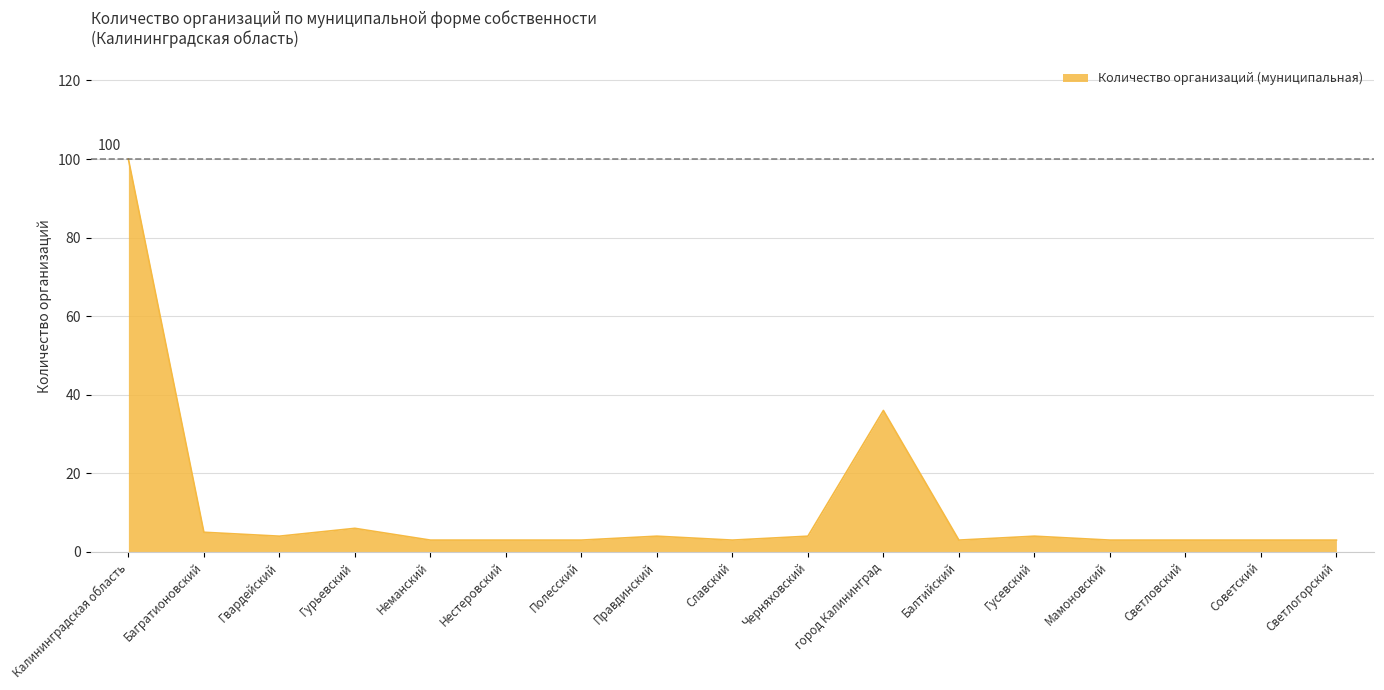

What position from the left is Гурьевский?

4